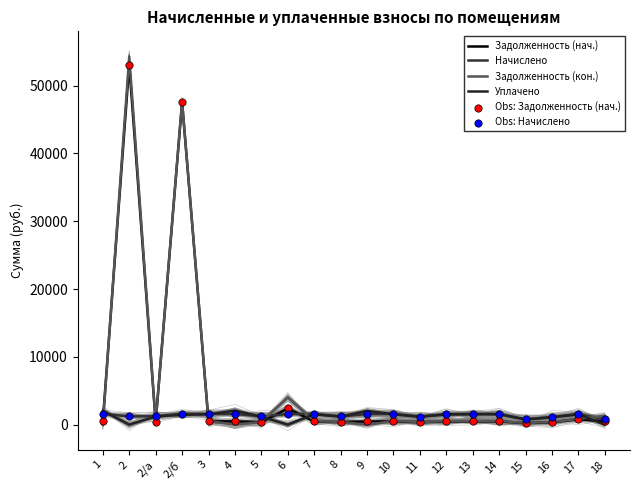

Is the value of Obs: Начислено at 2/б greater than the value of Obs: Задолженность (нач.) at 9?

Yes